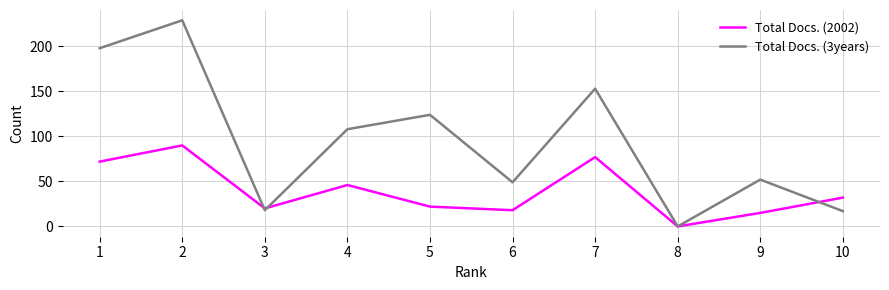

Which series has the largest total across all categories?

Total Docs. (3years)